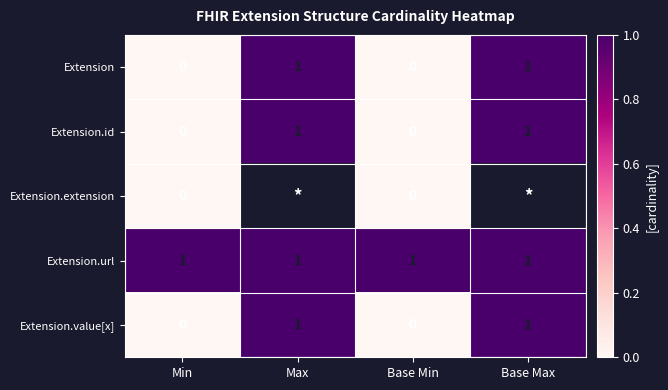

How many positive values does the Extension series have?

2